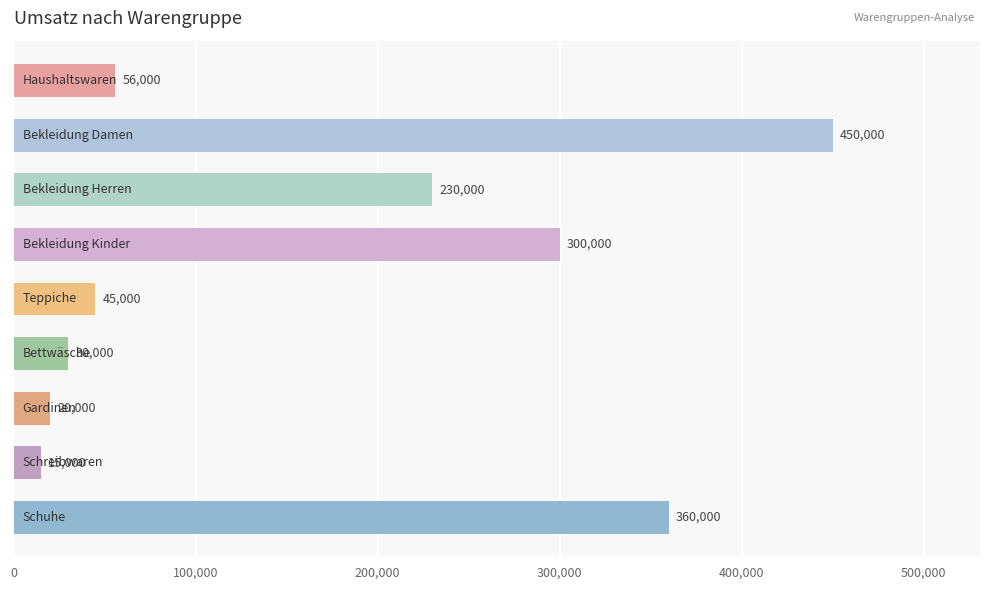

What is the minimum value shown in the chart?

15000